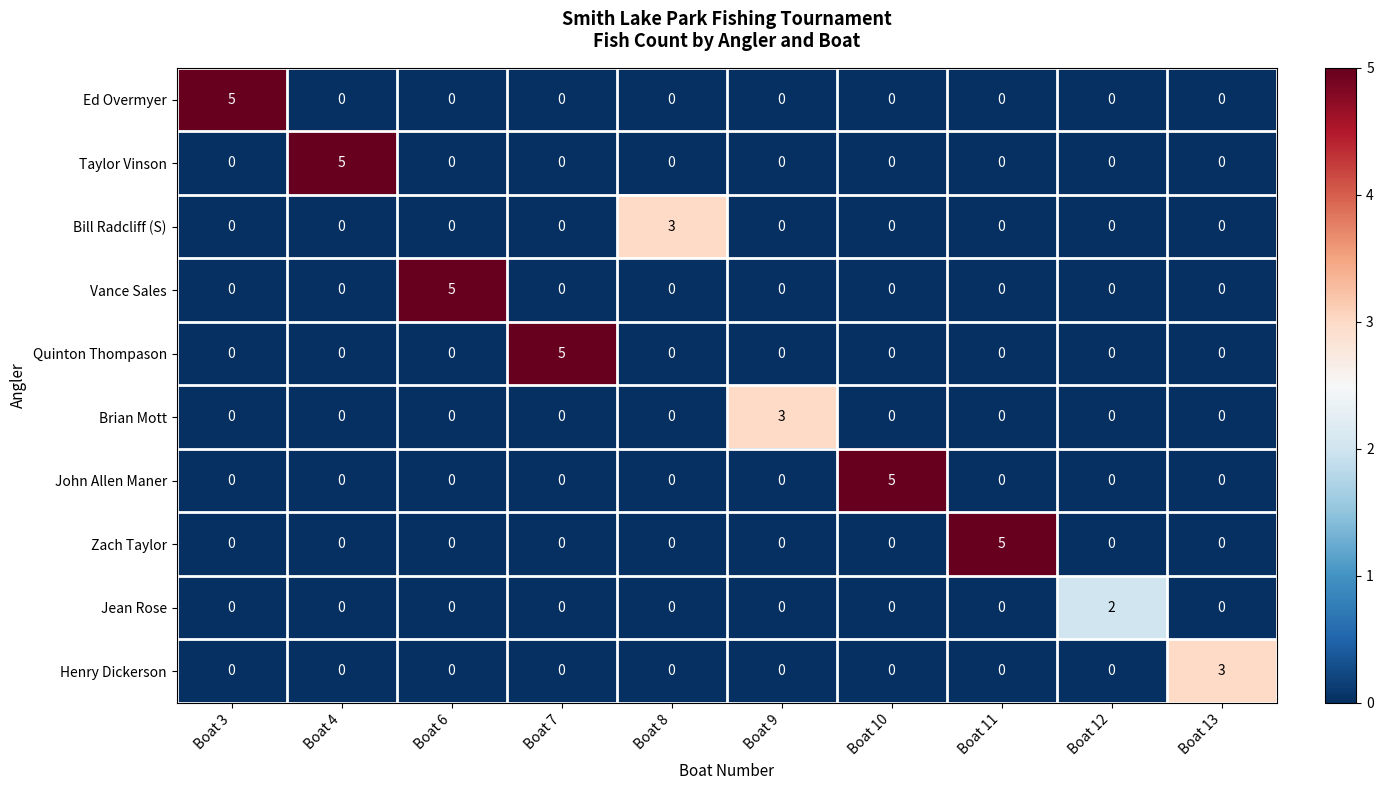

What is the spread (max minus min) of values at Boat 12?

2